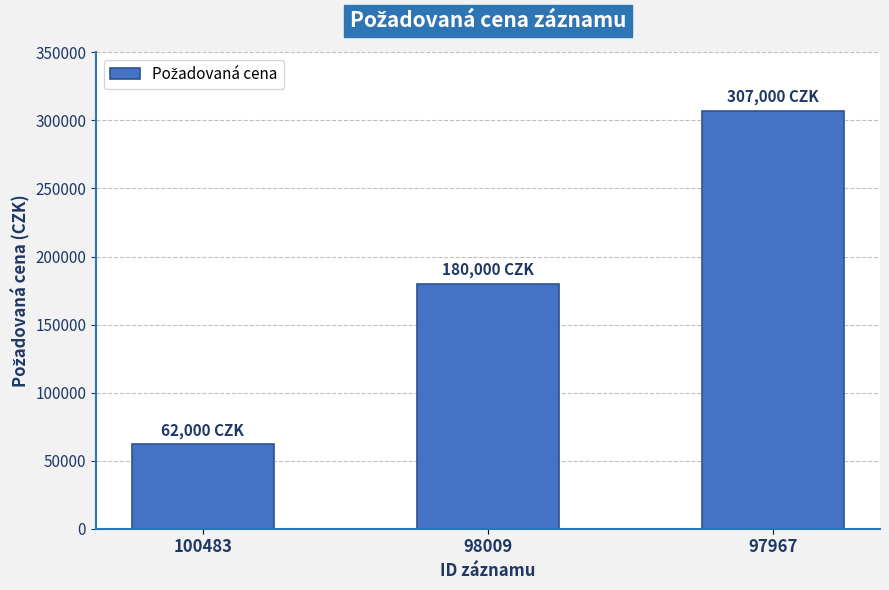

Rank the categories by value from lowest to highest.

100483, 98009, 97967